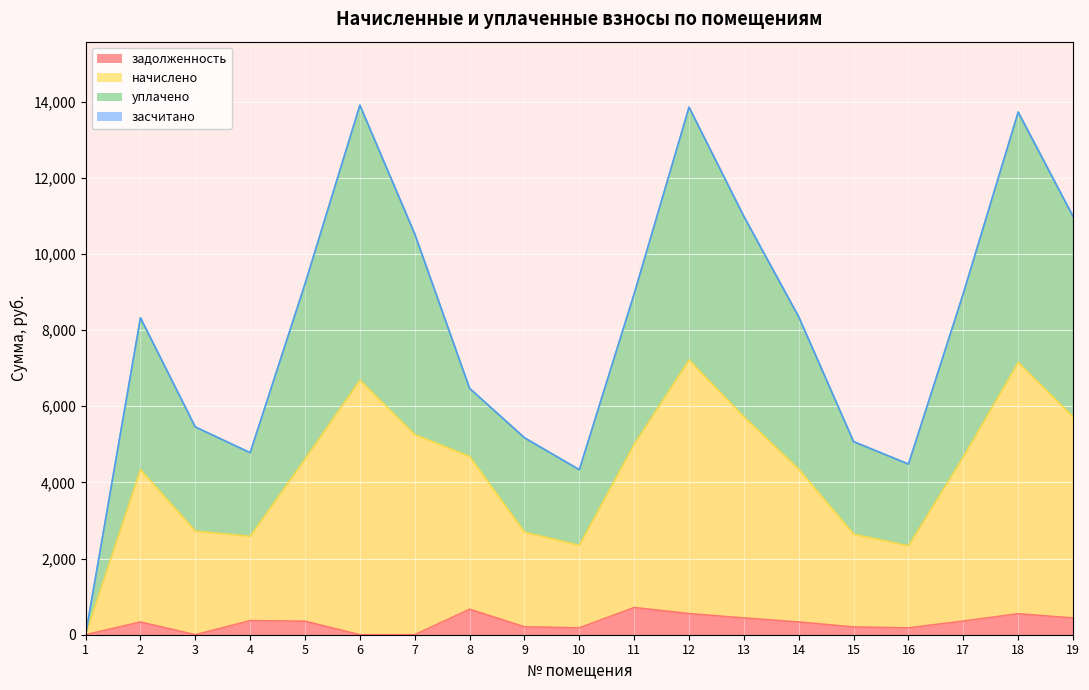

How many data points in начислено are above 4615?

9